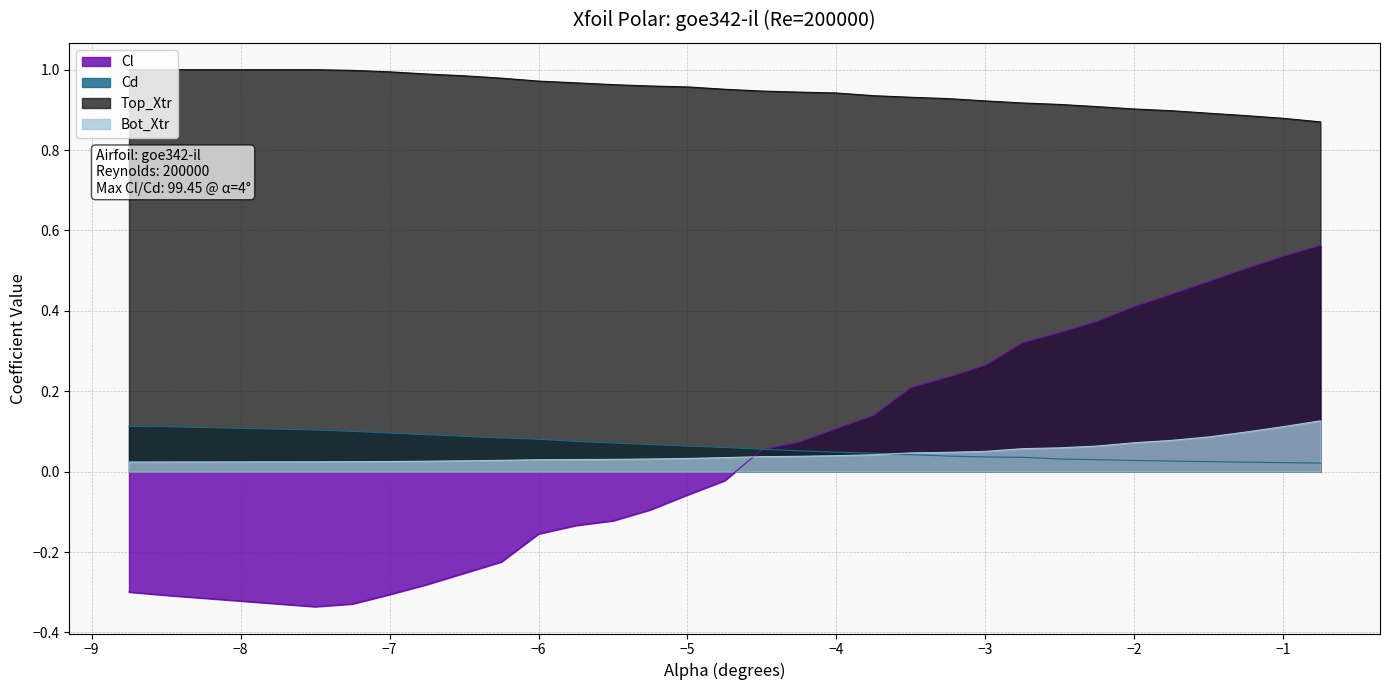

True or false: Top_Xtr and Bot_Xtr intersect in this chart.

False